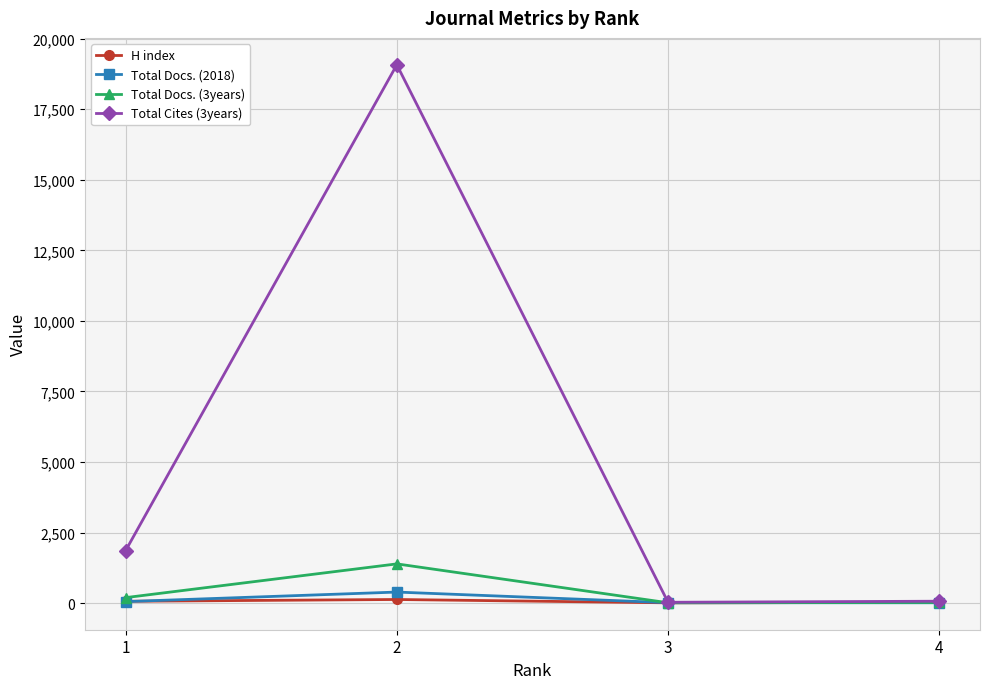

Where is Total Docs. (3years) nearest to the value 705?

1